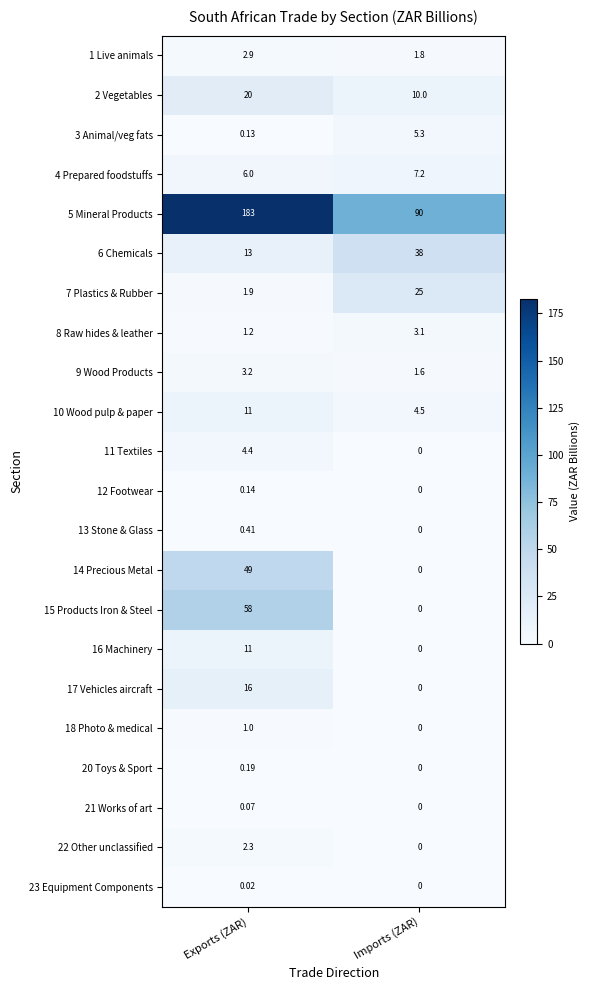

Rank the categories by 9 Wood Products value from highest to lowest.

Exports (ZAR), Imports (ZAR)